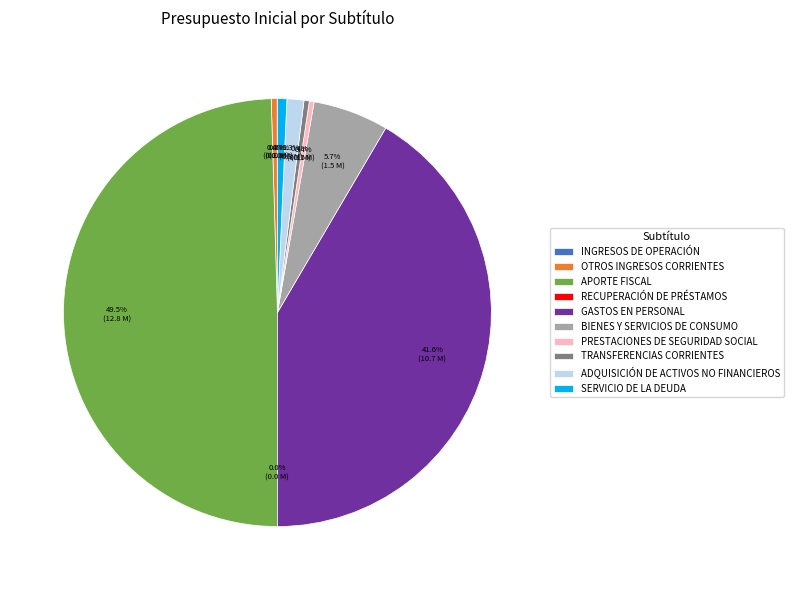

Does PRESTACIONES DE SEGURIDAD SOCIAL represent more than half of the total?

No